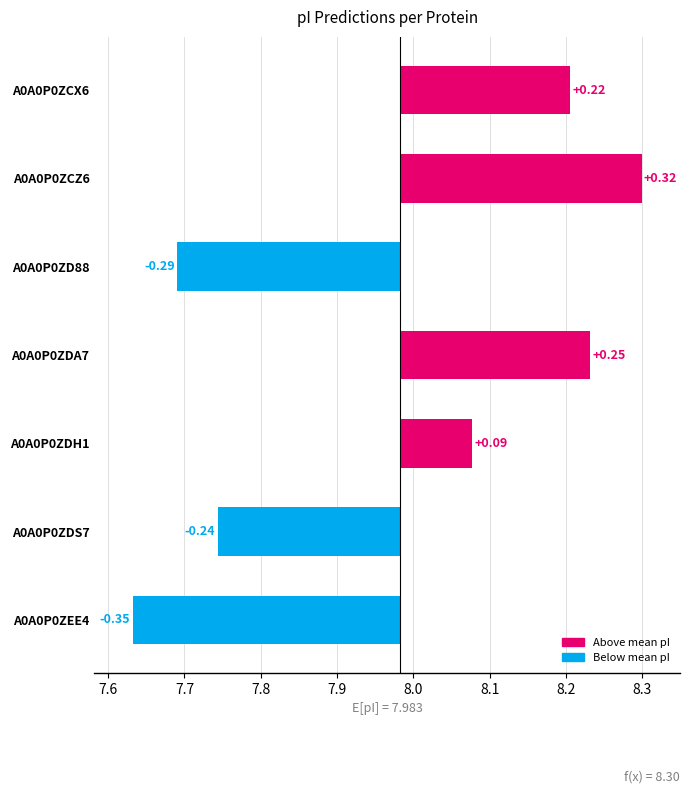

What position from the right is A0A0P0ZDS7?

2